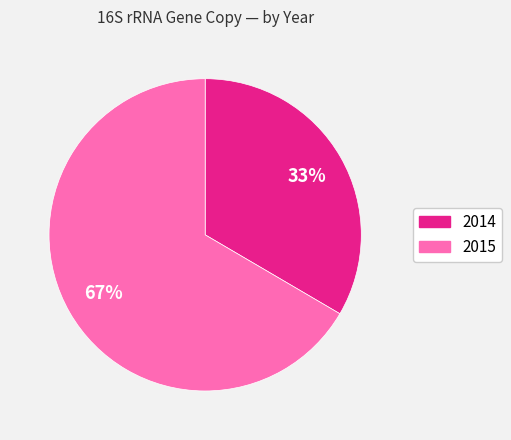

Count the number of slices in the pie.

2